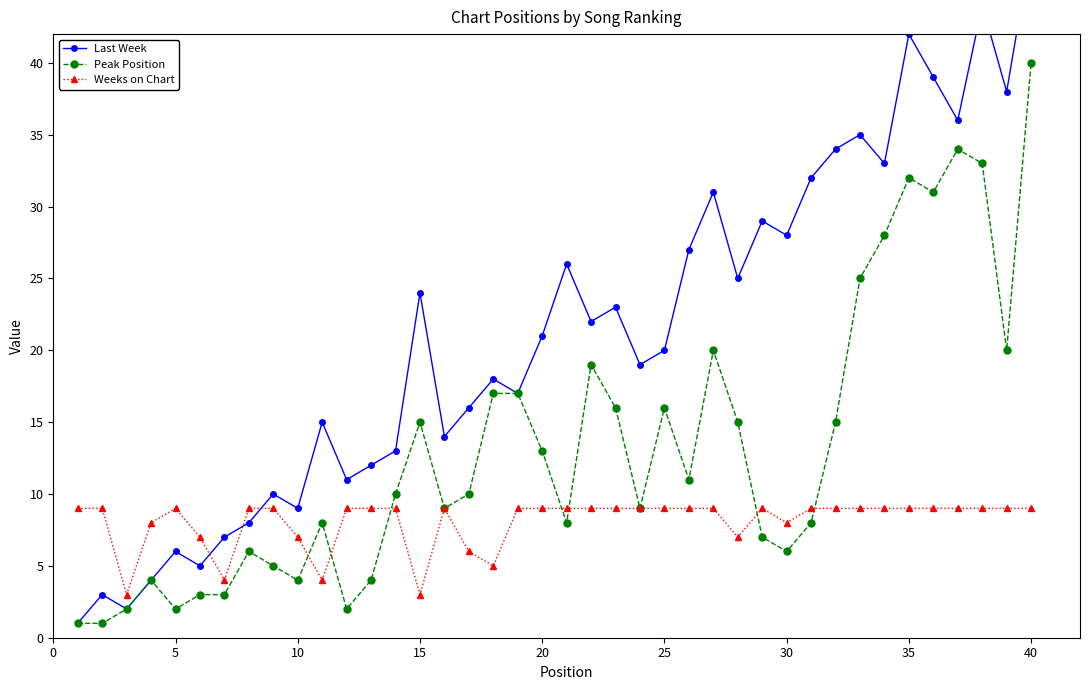

The value of Peak Position at 20 is 13. True or false?

True